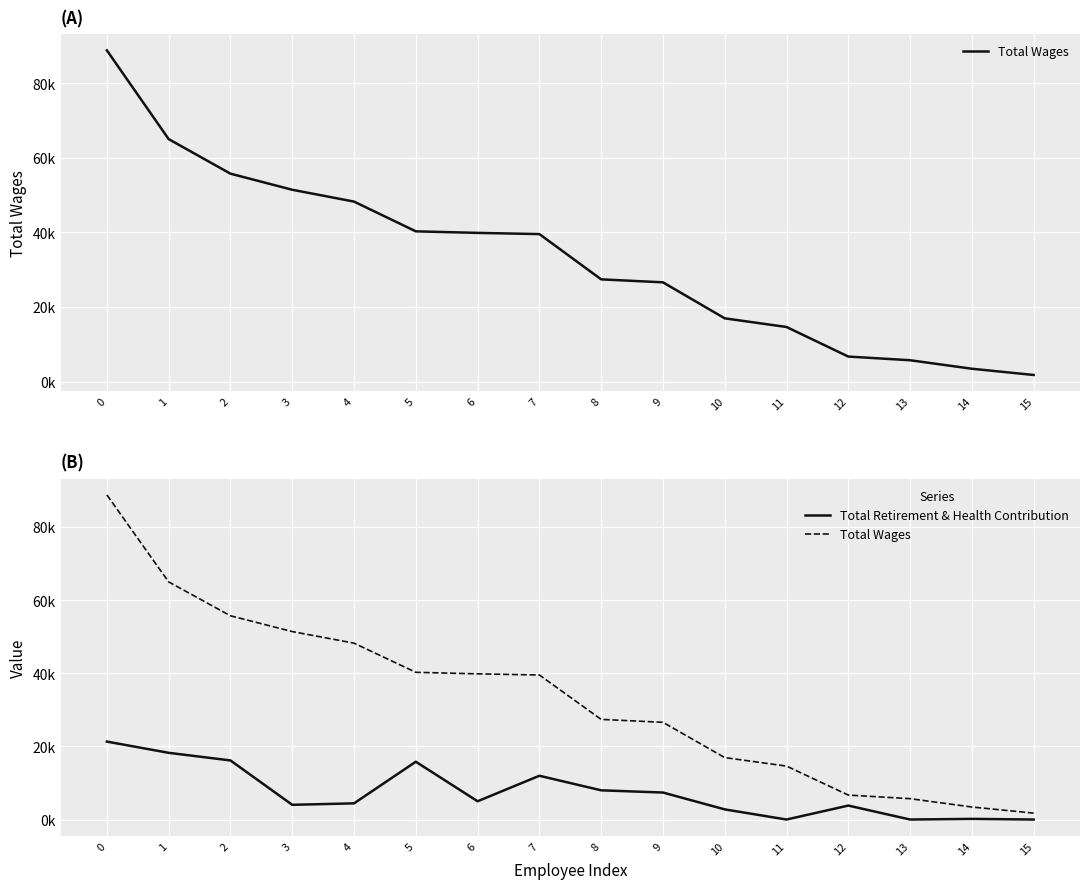

What is the difference between the Total Retirement & Health Contribution values at 15 and 1?

18239